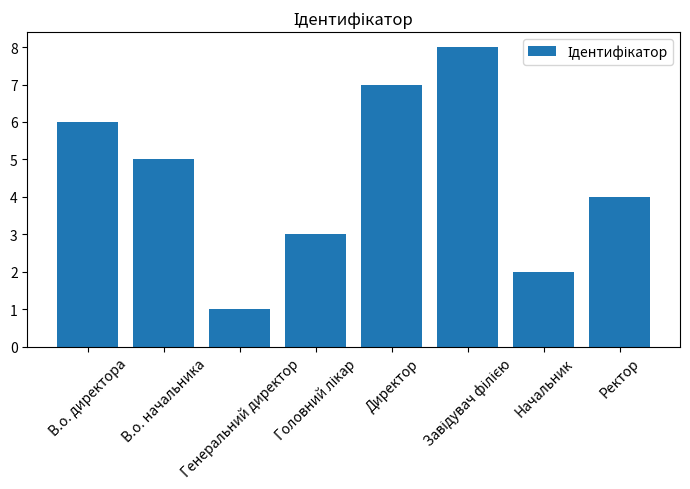

What is the minimum value shown in the chart?

1